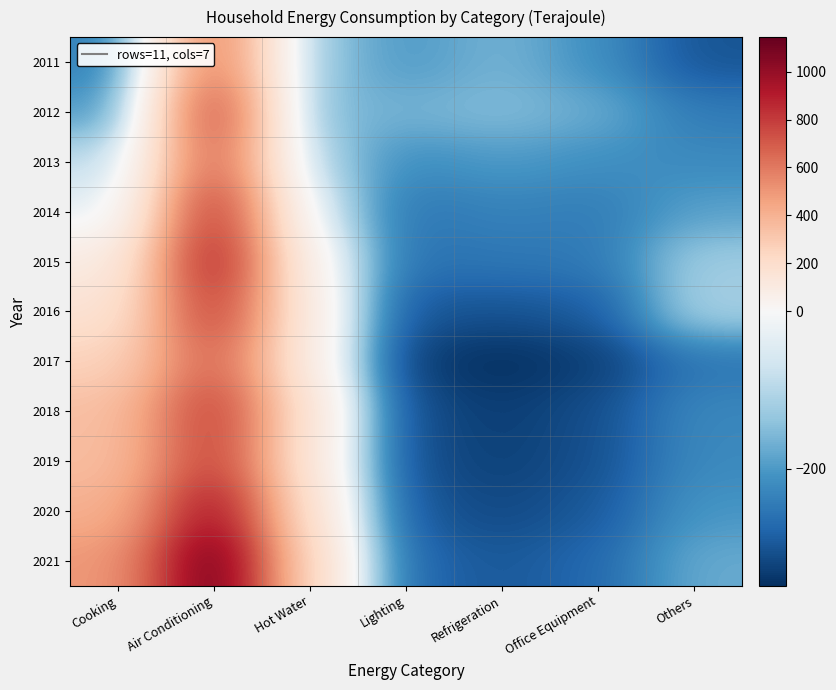

At which category does the chart reach its peak across all series?

Air Conditioning